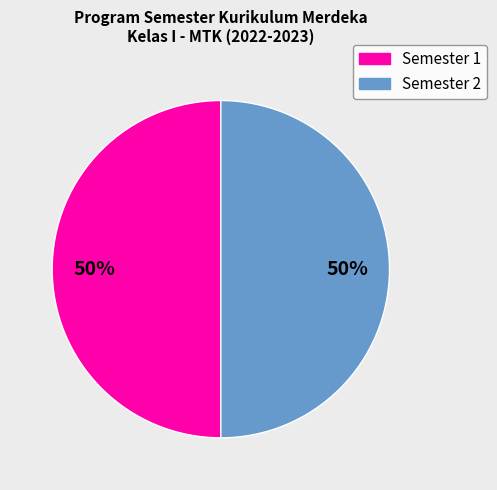

To the nearest percent, what is the combined percentage of Semester 2 and Semester 1?

100%